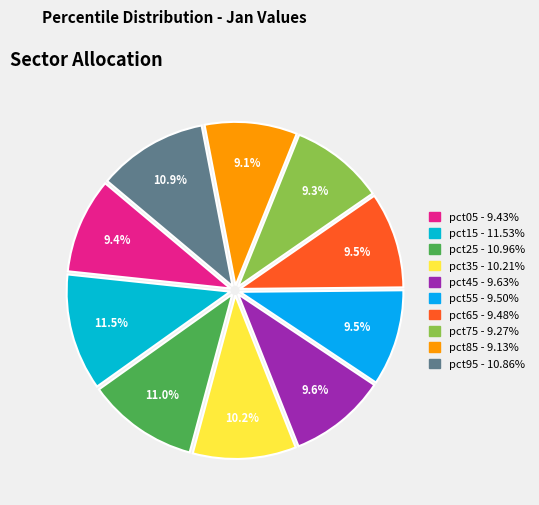

To the nearest percent, what is the difference between the largest and smallest slice percentages?

2%